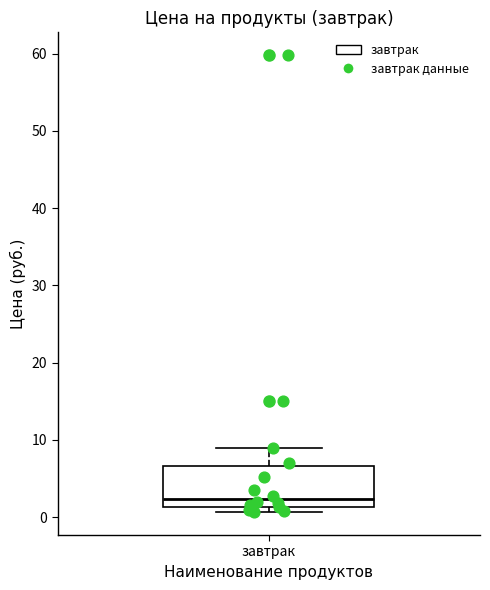

Read this box plot against the y-axis: the position of the median line, the range covered by the box, and the ends of both whiskers. The values are not printed on the chart, so give them approximately, as read against the axis.

median 2, box 1 to 7, whiskers 1 (just below the box's lower edge) to 9